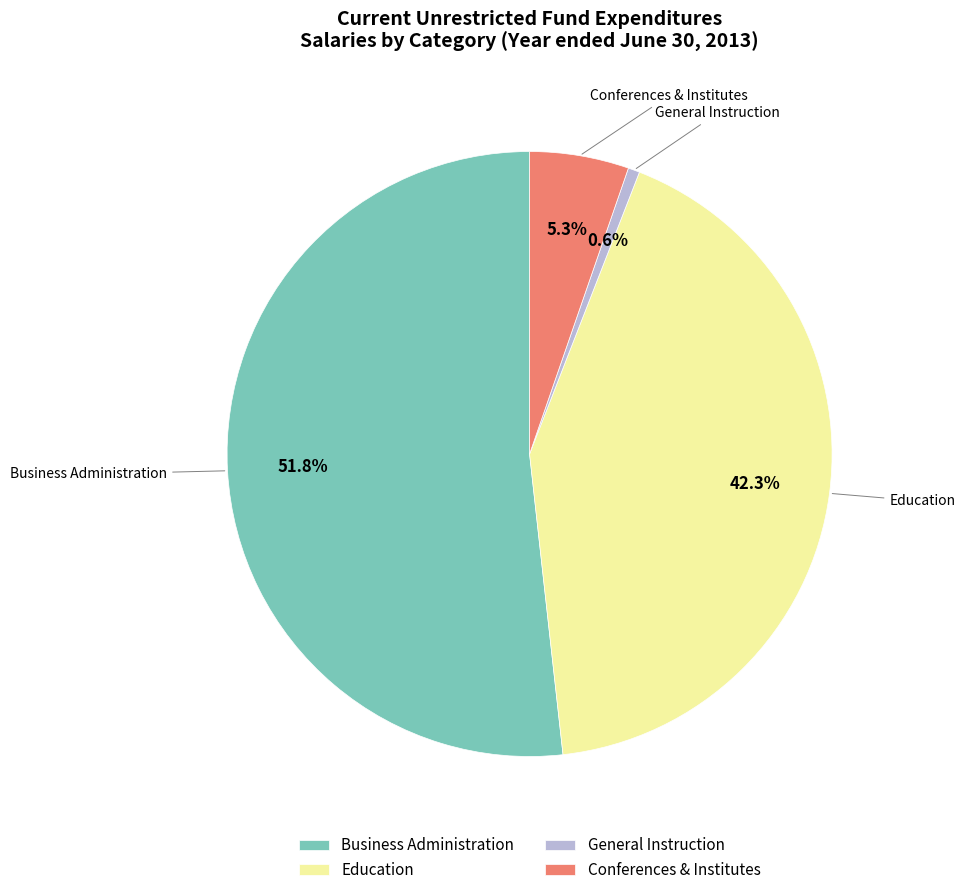

What percentage is the Education slice, to the nearest percent?

42%